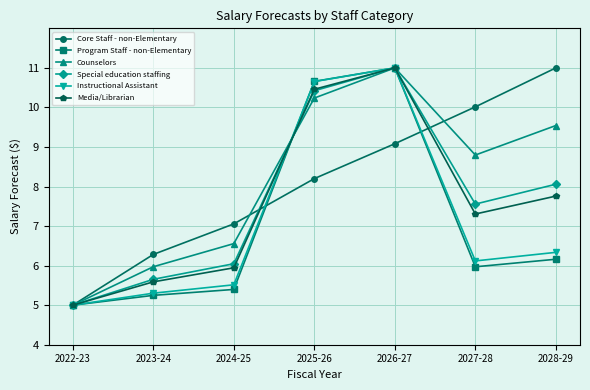

What are all the series names shown in the legend?

Core Staff - non-Elementary, Program Staff - non-Elementary, Counselors, Special education staffing, Instructional Assistant, Media/Librarian